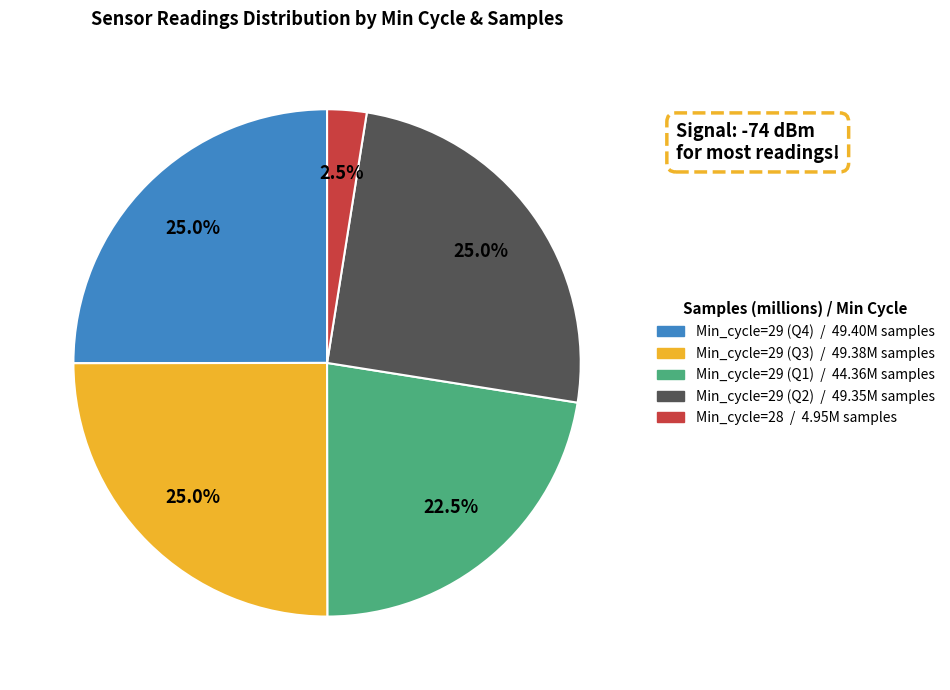

Is there a majority slice in this chart?

No